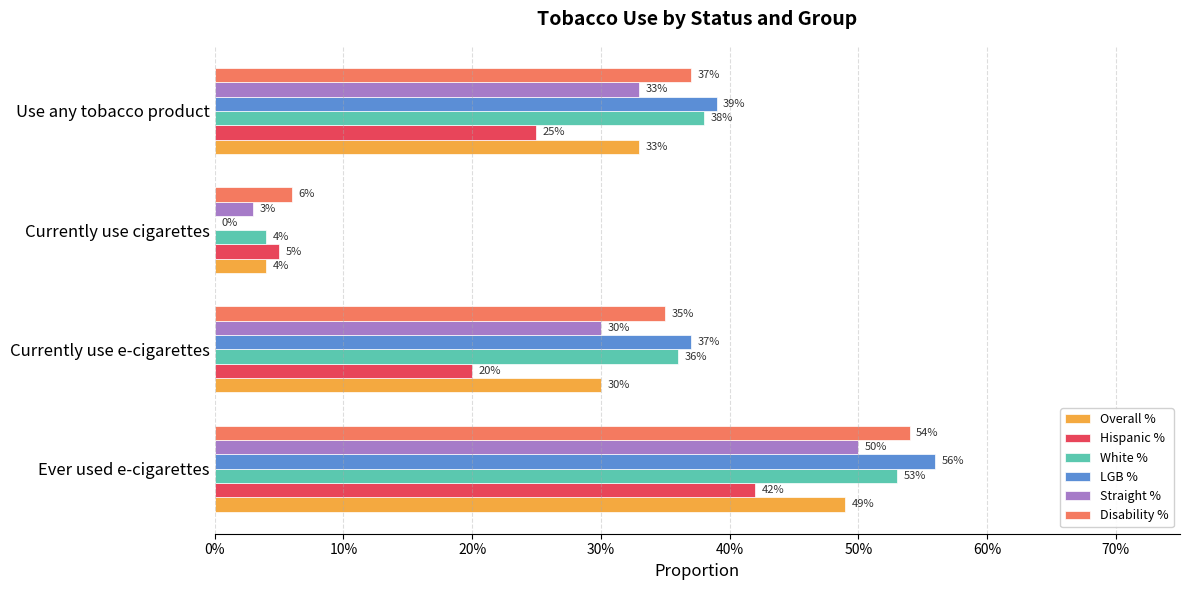

Reading left to right, extract all data points from this chart.

Overall %: 0.5	0.3	0.0	0.3
Hispanic %: 0.4	0.2	0.1	0.2
White %: 0.5	0.4	0.0	0.4
LGB %: 0.6	0.4	0.0	0.4
Straight %: 0.5	0.3	0.0	0.3
Disability %: 0.5	0.3	0.1	0.4